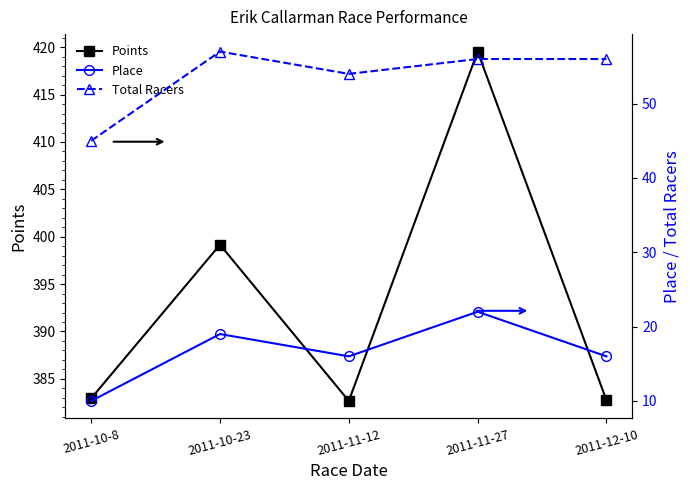

What is the difference between the maximum and minimum values in the Total Racers series?

12.0